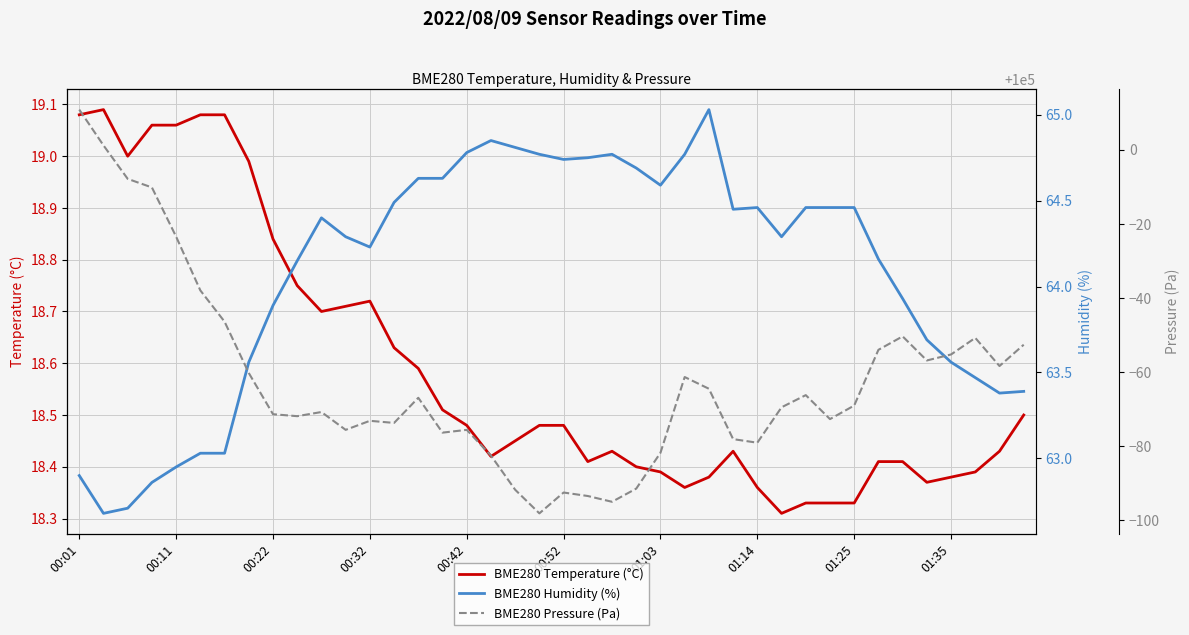

Which category has the lowest value in the BME280 Pressure (Pa) series?

19